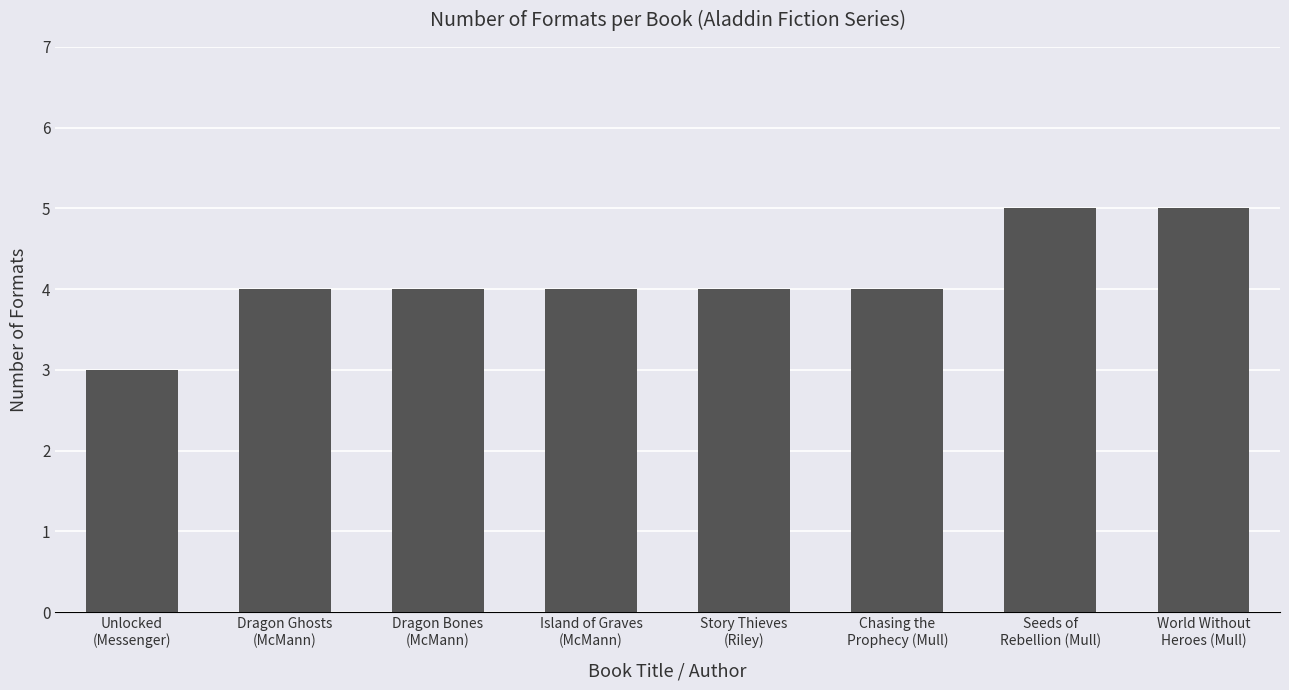

What is the difference between the second highest and minimum values?

2